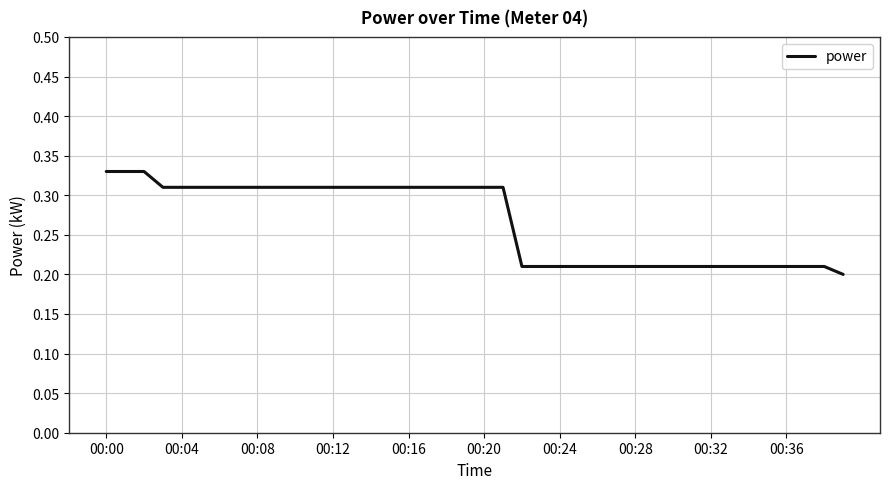

What is the difference between the maximum and minimum values?

0.1